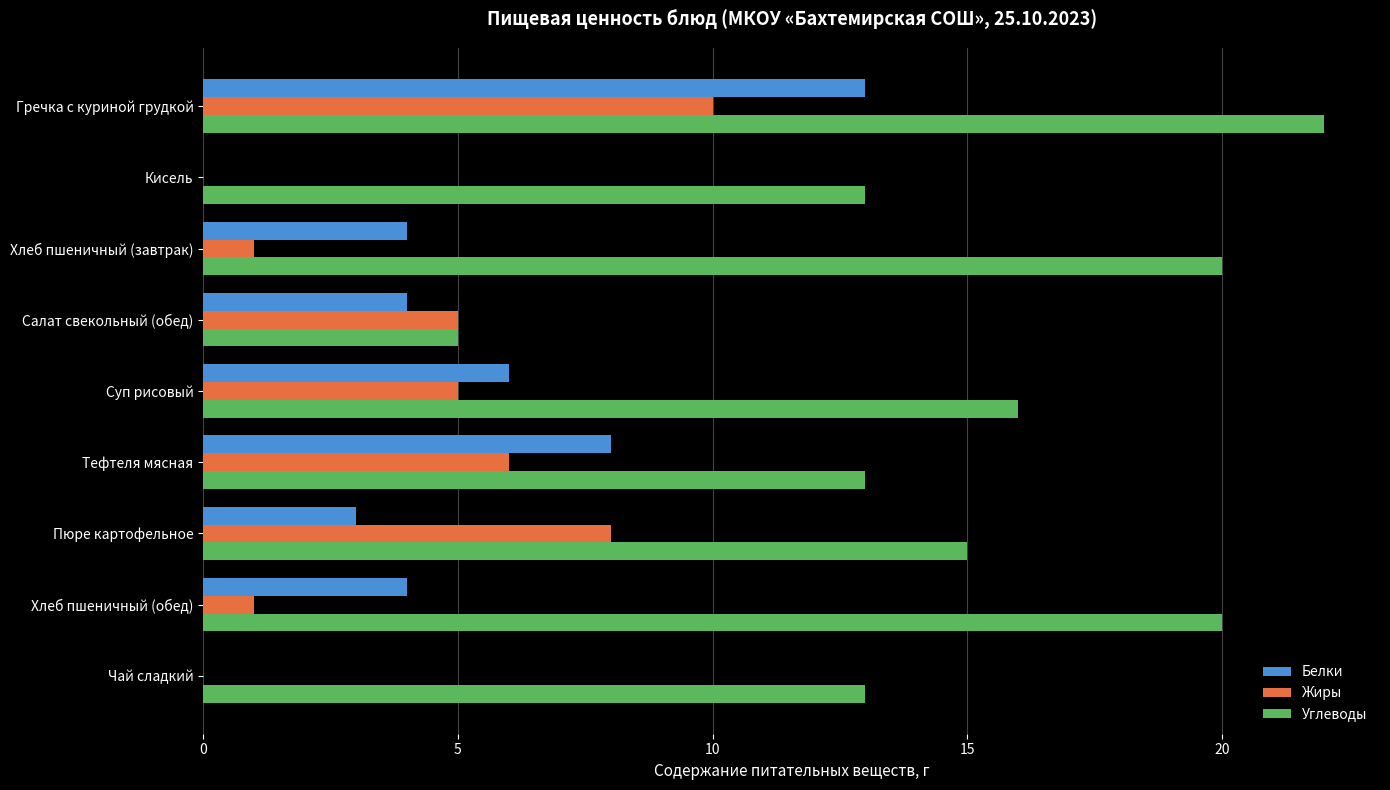

At which label does Углеводы reach its peak?

Гречка с куриной грудкой